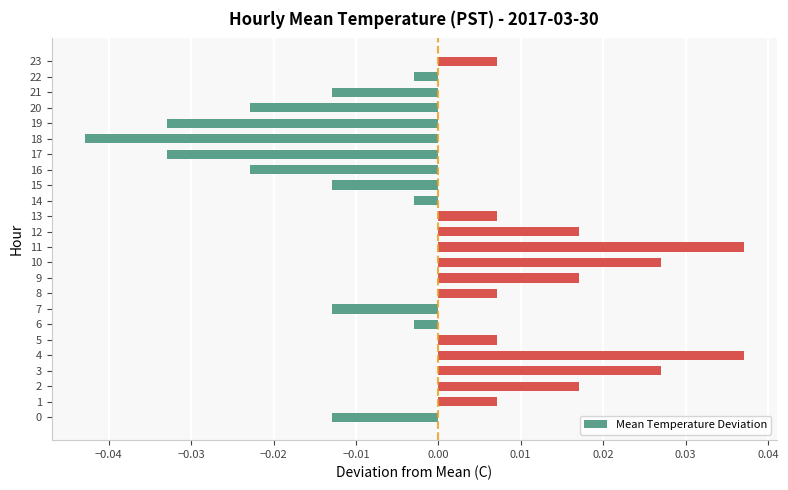

Which has a higher value, 12 or 13?

12